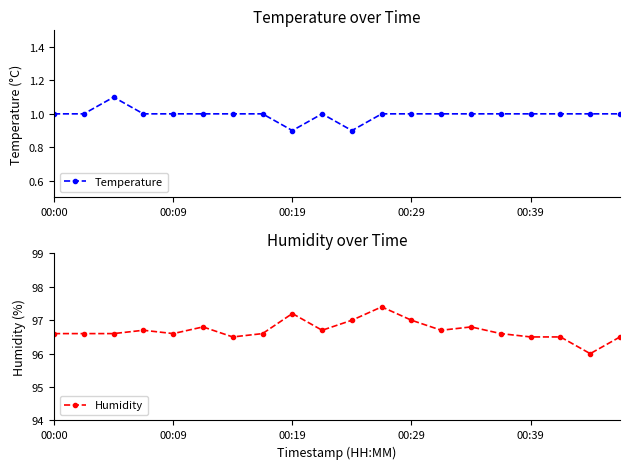

True or false: Humidity and Temperature intersect in this chart.

False